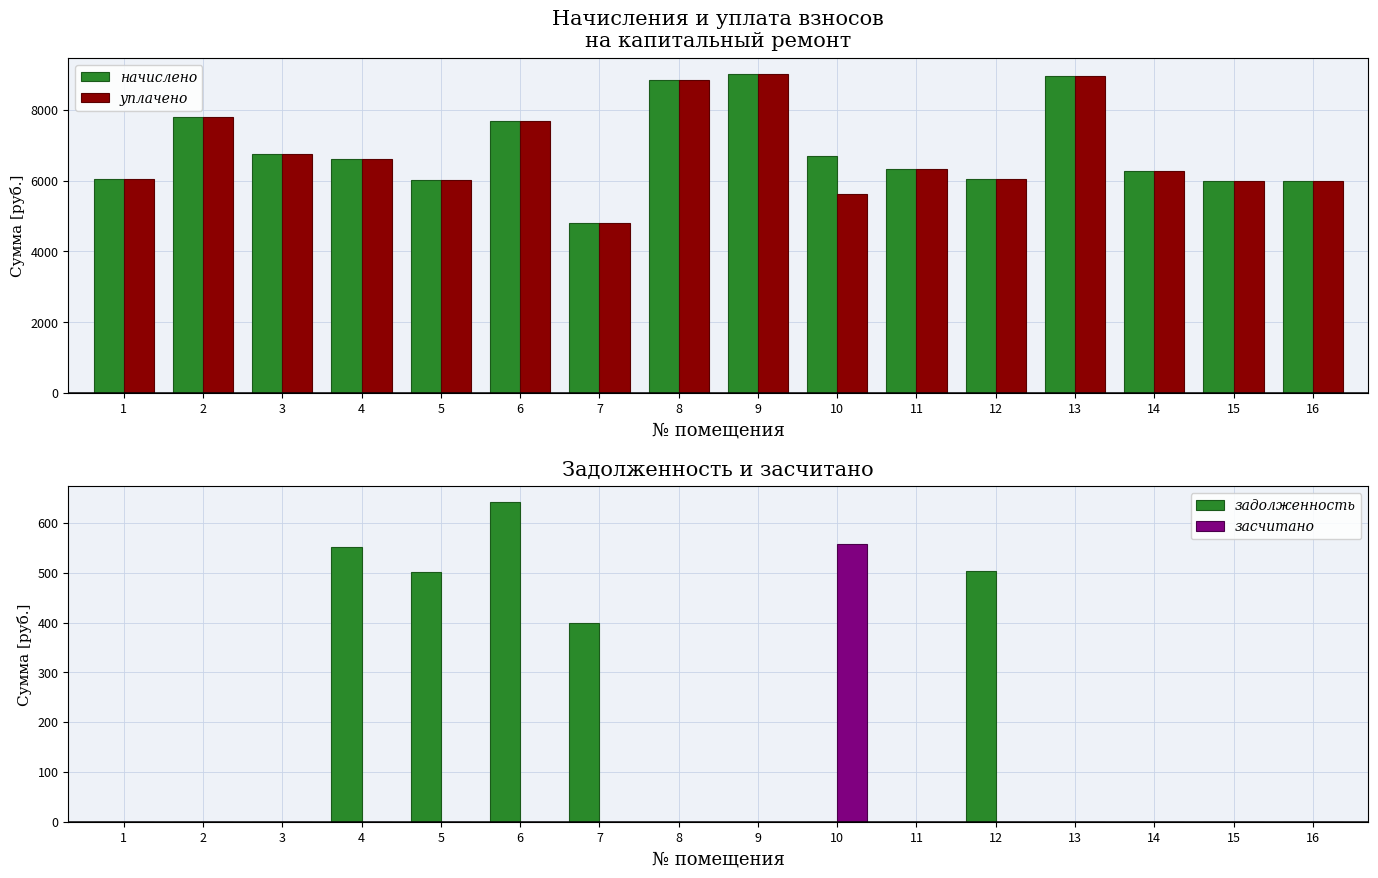

At which category is the sum across all series the highest?

9